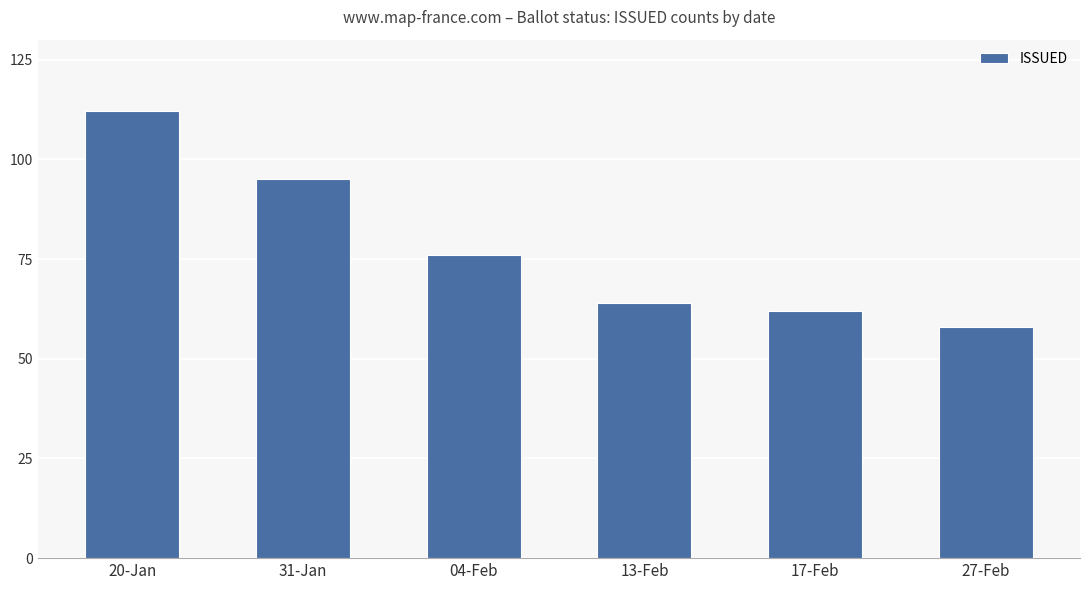

Rank the categories by value from lowest to highest.

27-Feb, 17-Feb, 13-Feb, 04-Feb, 31-Jan, 20-Jan